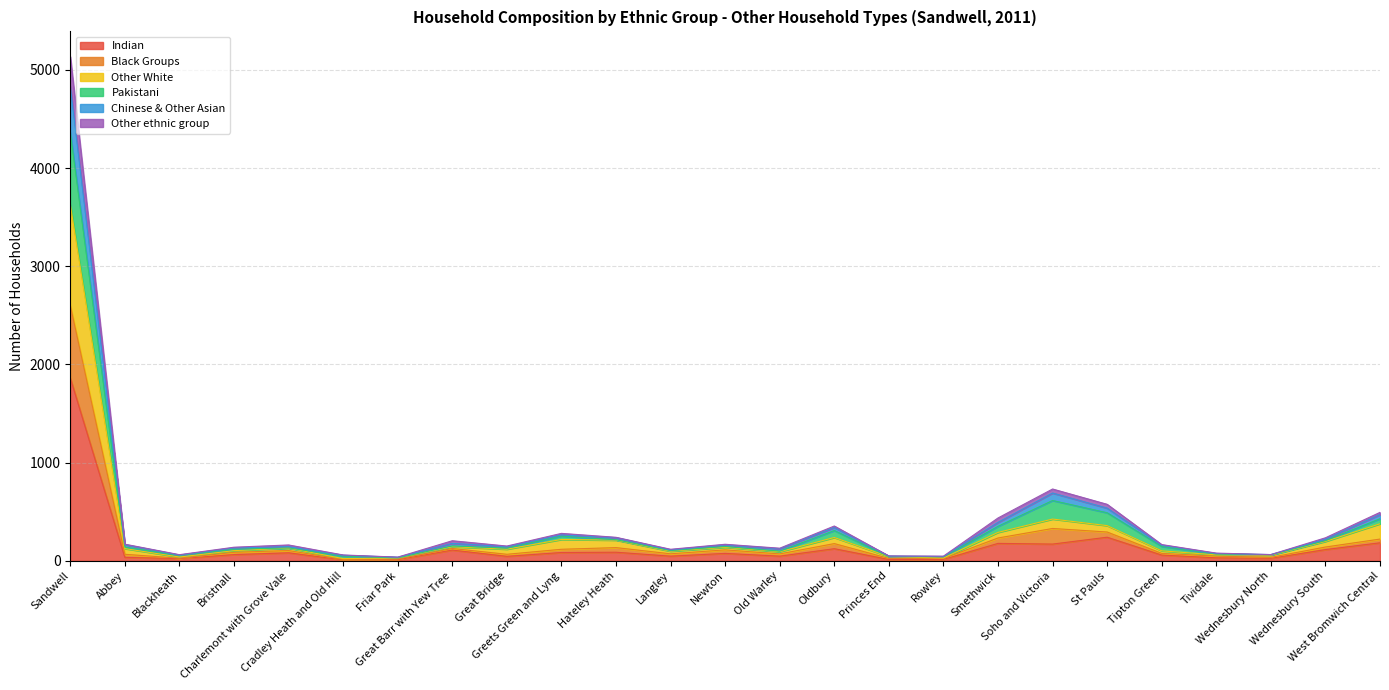

How many values in the Indian series are below 63?

12